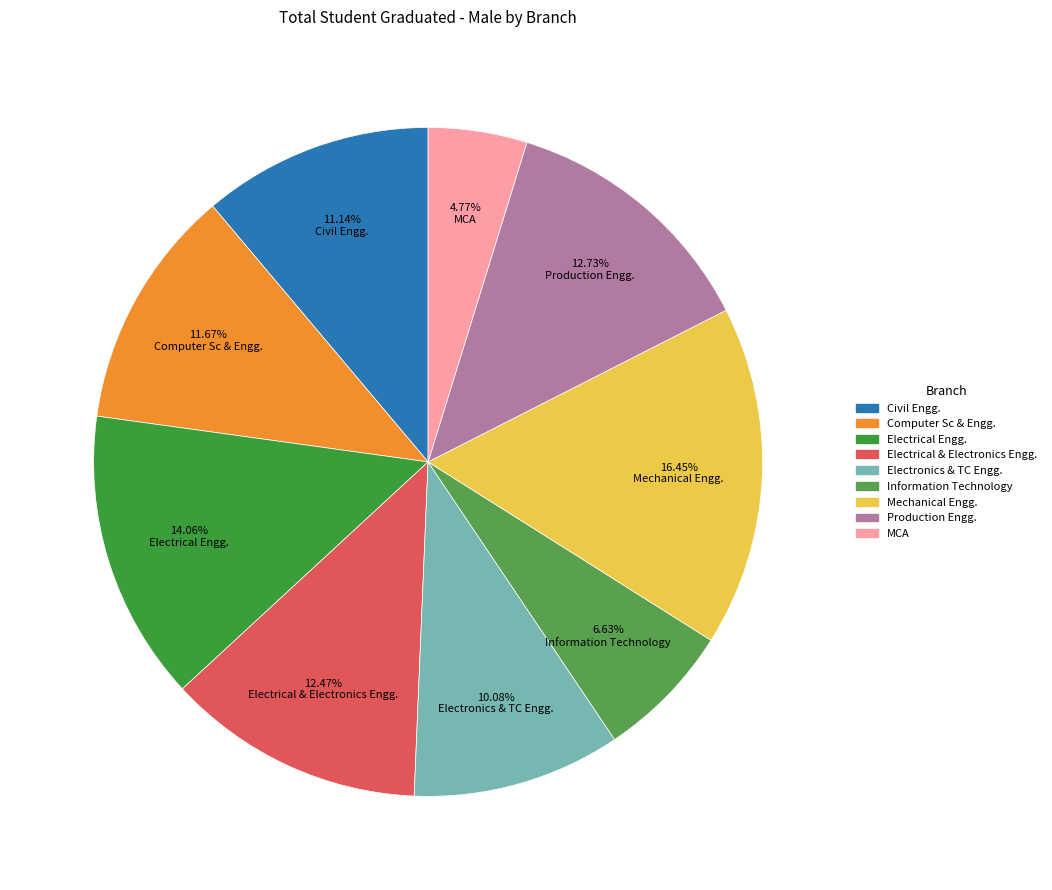

Is there a majority slice in this chart?

No